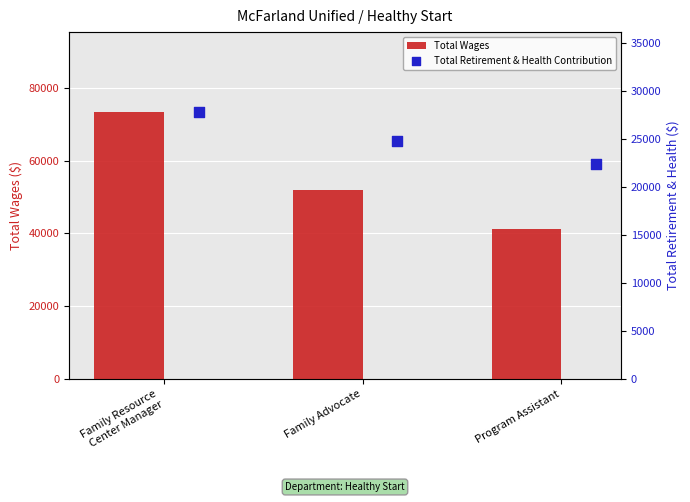

Which category has the lowest value in the Total Wages series?

Program Assistant